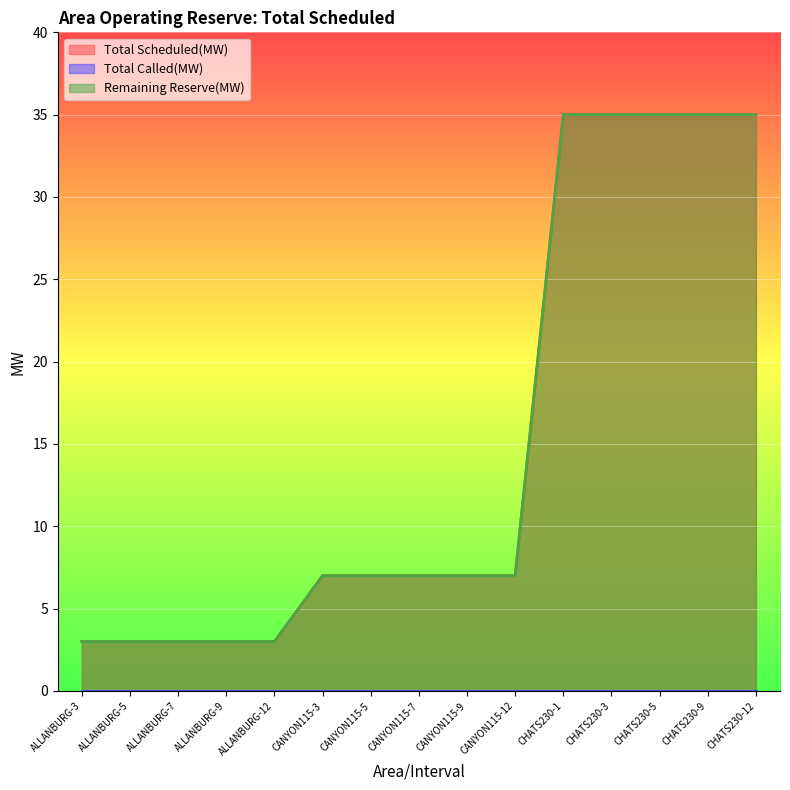

What is the average value of the Total Scheduled(MW) series?

15